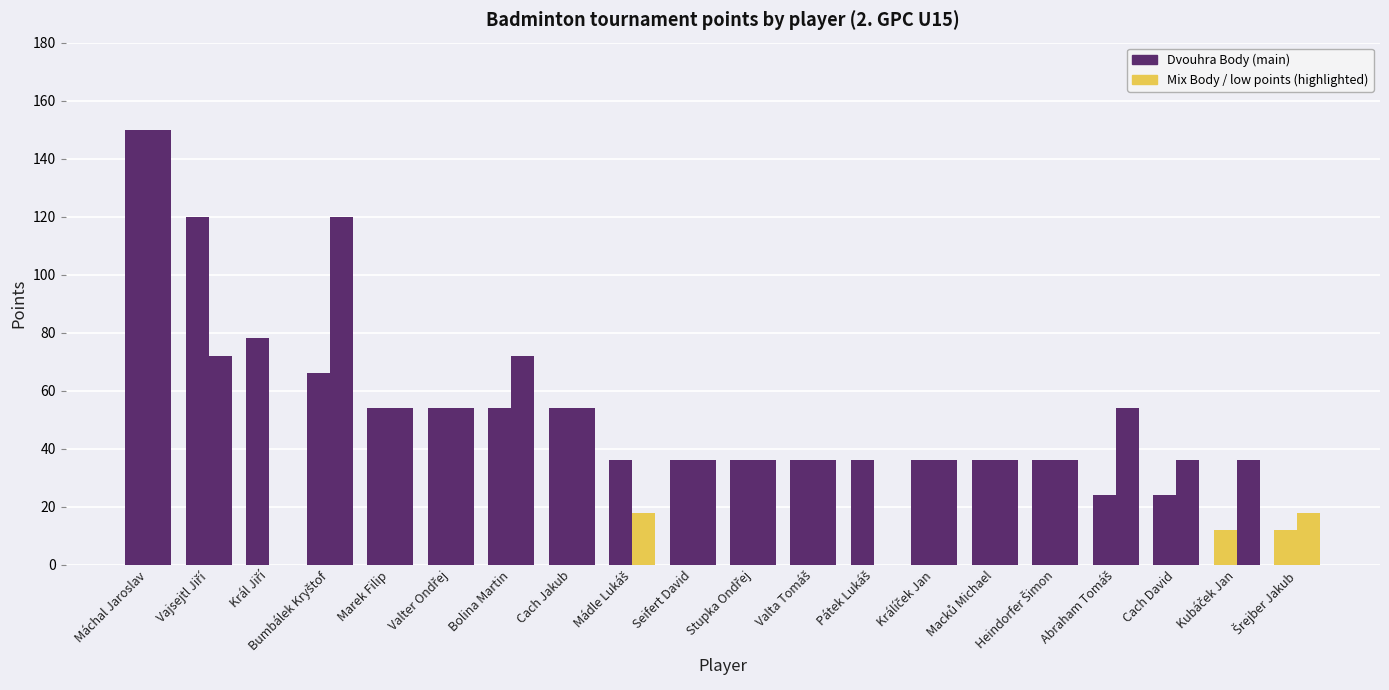

Does the chart contain stacked bars?

No